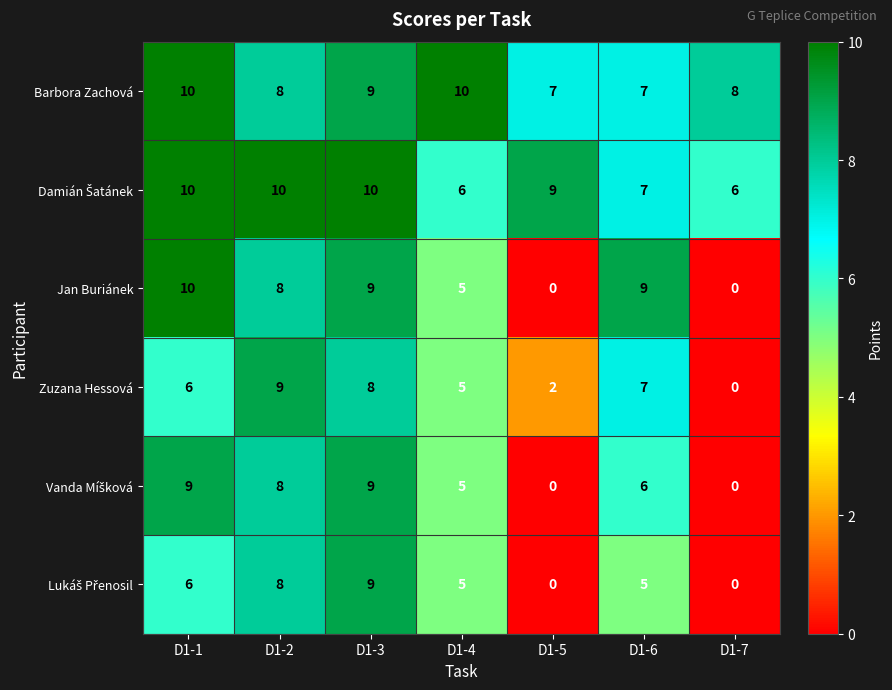

The Barbora Zachová series shows 12 at D1-2. True or false?

False